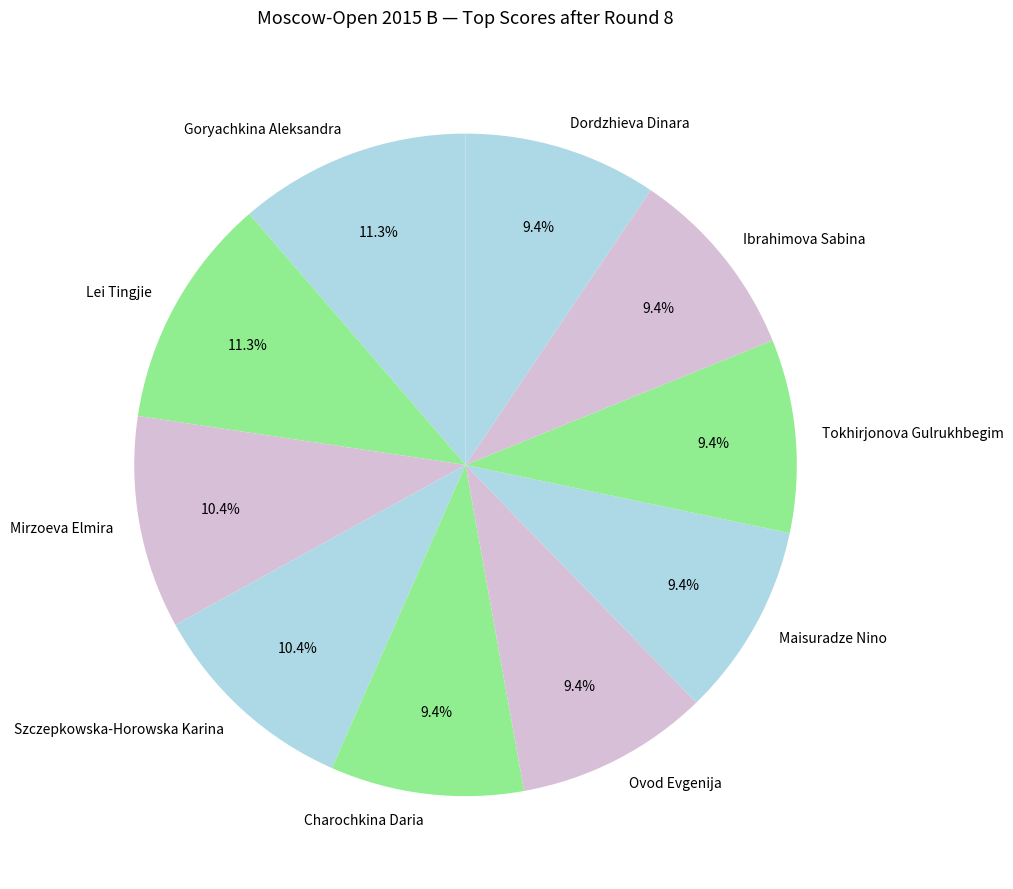

Is it true that Dordzhieva Dinara is 9% of the pie?

True